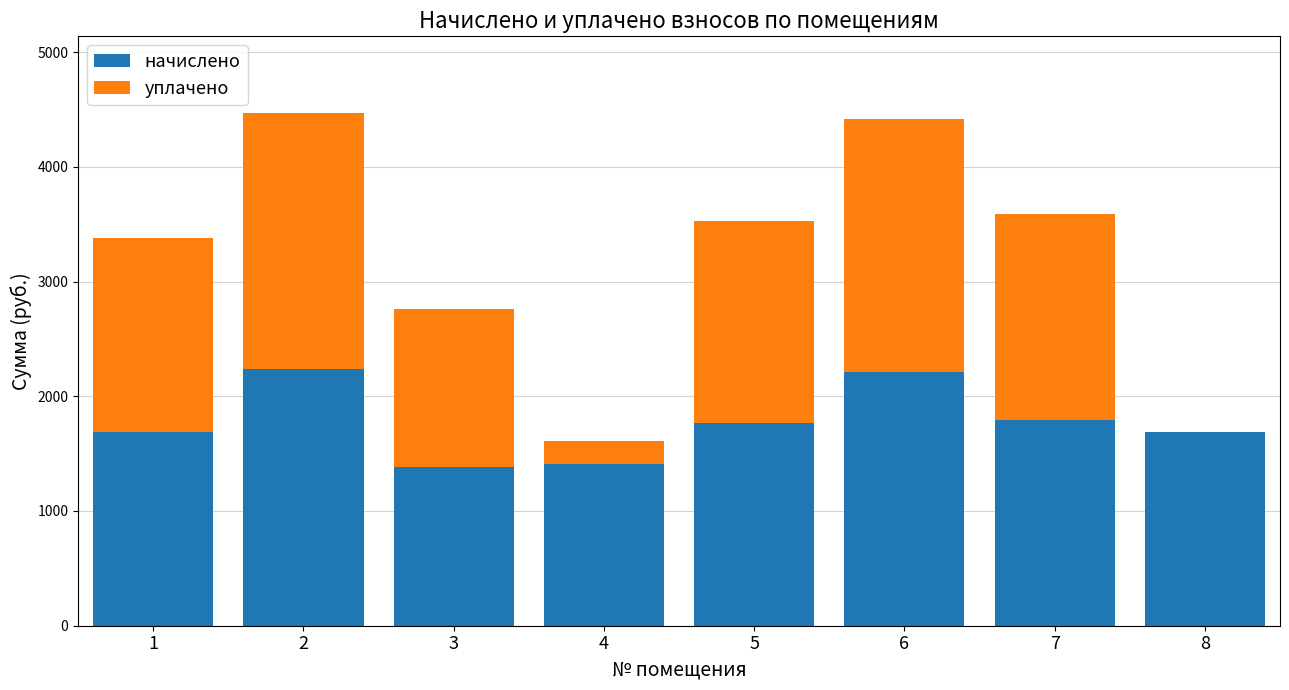

What is the sum of all начислено values?

14161.0